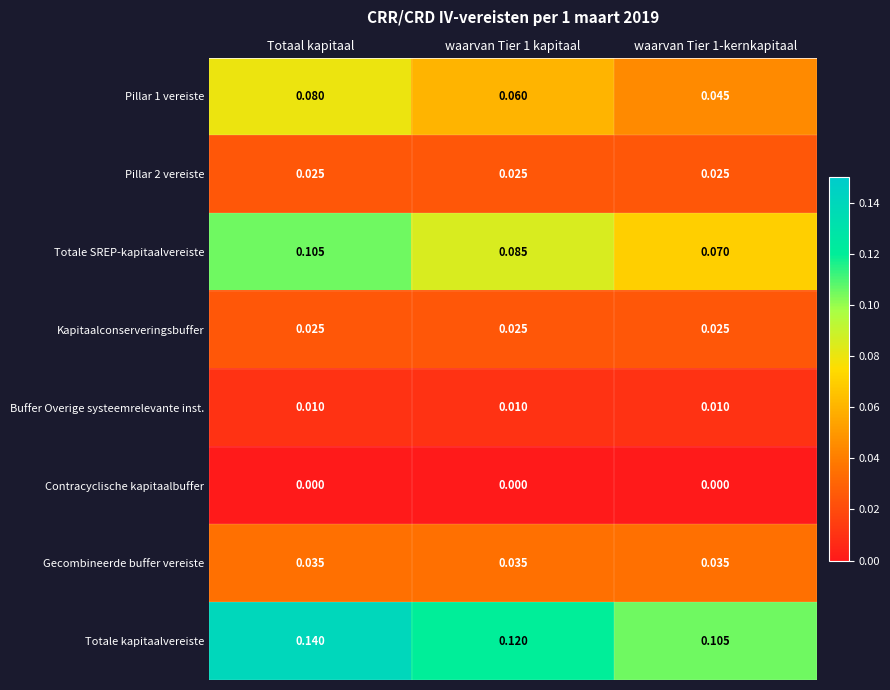

Which label corresponds to the largest value in the chart?

Totaal kapitaal